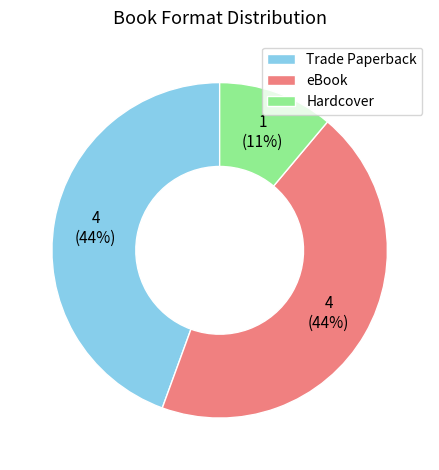

To the nearest percent, what is the difference between the largest and smallest slice percentages?

33%